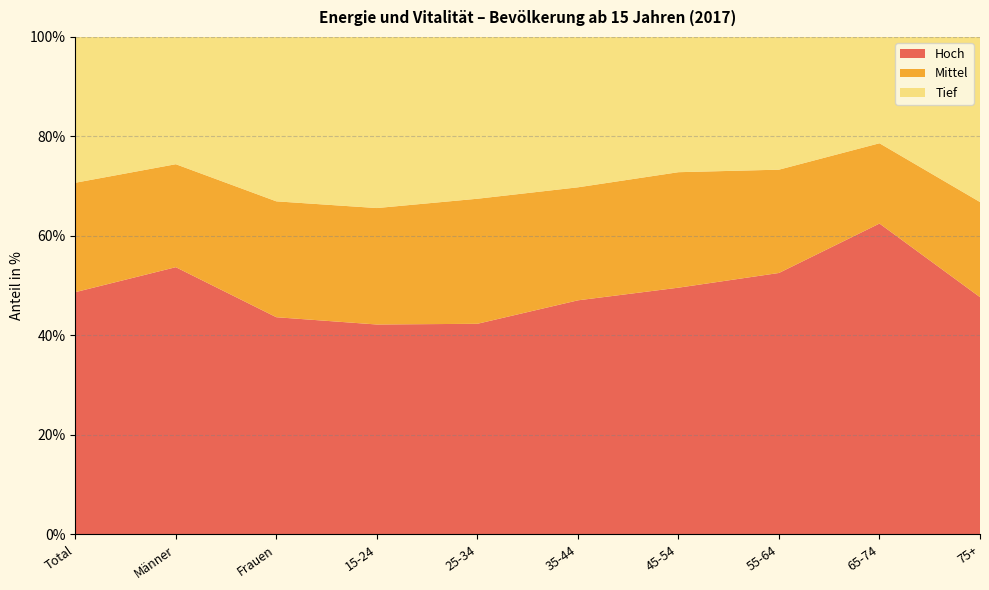

Reading left to right, what are all the values shown in this chart?

Hoch: Total=48.7	Männer=53.7	Frauen=43.6	15-24=42.2	25-34=42.3	35-44=47.0	45-54=49.6	55-64=52.5	65-74=62.5	75+=47.7
Mittel: Total=22.0	Männer=20.7	Frauen=23.3	15-24=23.4	25-34=25.1	35-44=22.7	45-54=23.2	55-64=20.8	65-74=16.1	75+=19.1
Tief: Total=29.3	Männer=25.6	Frauen=33.1	15-24=34.4	25-34=32.5	35-44=30.2	45-54=27.2	55-64=26.7	65-74=21.4	75+=33.2